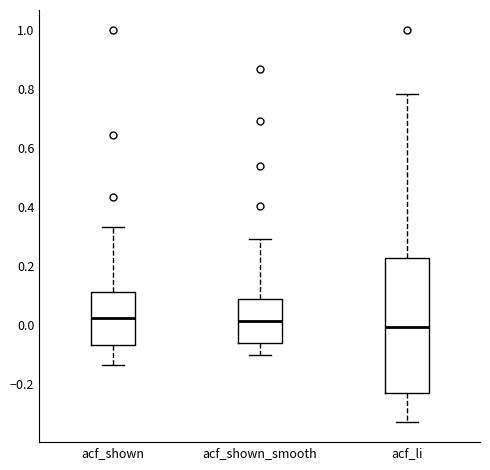

Where does the lower whisker of the box for acf_li end on the y-axis? The values are not printed on the chart, so give them approximately, as read against the axis.

-0.34